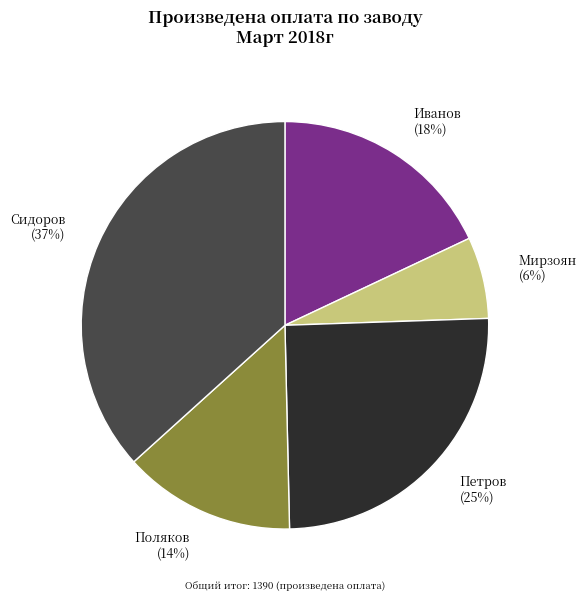

To the nearest percent, what is the average slice percentage?

20%